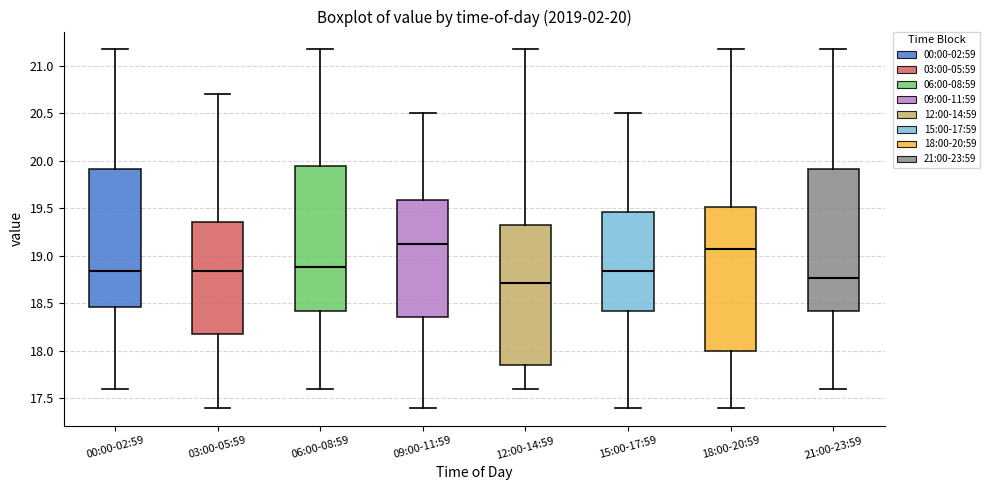

Which box's median line is the lowest?

12:00-14:59